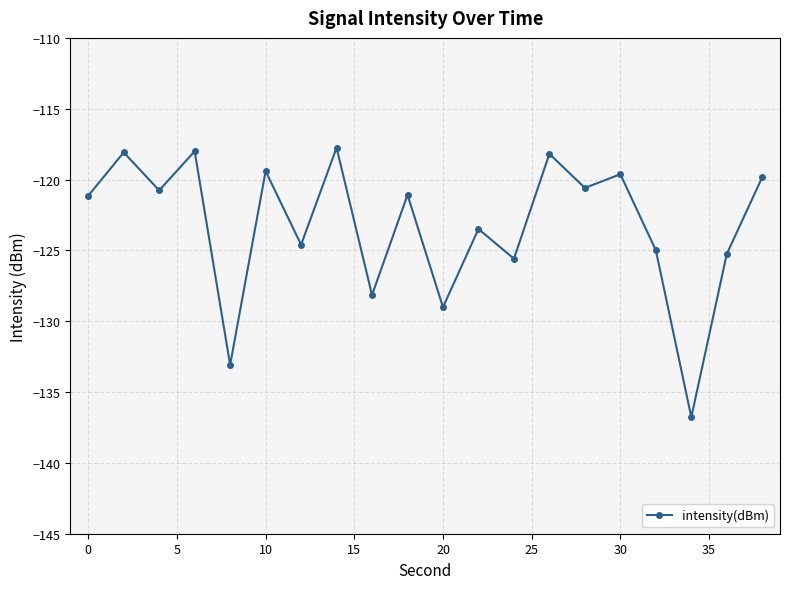

How many interior local peaks (higher than both neighbors) does the data have?

8